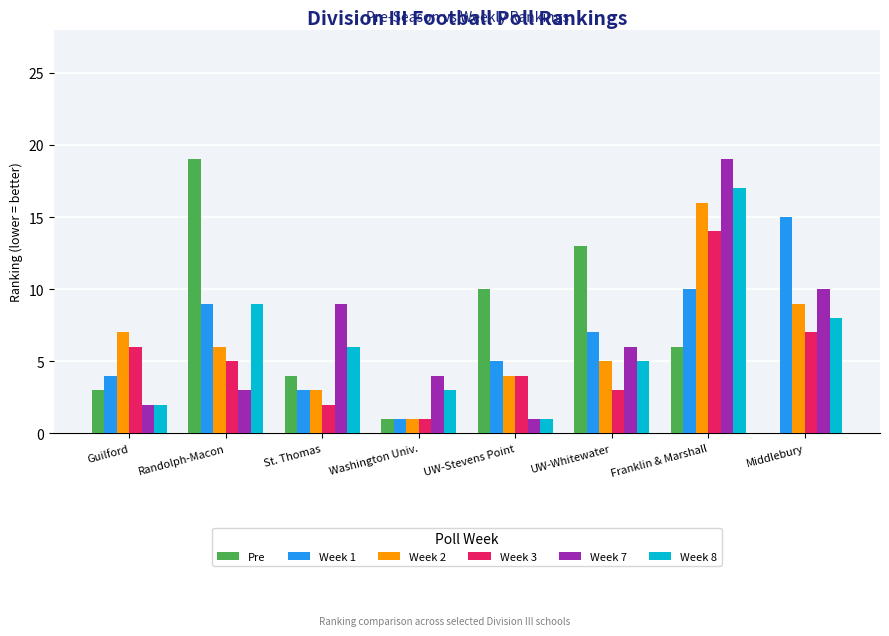

What is the maximum value for Week 1?

15